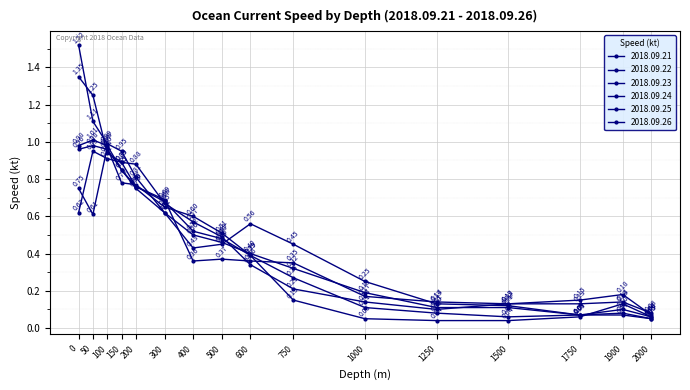

Which series has the largest range (max minus min)?

2018.09.26